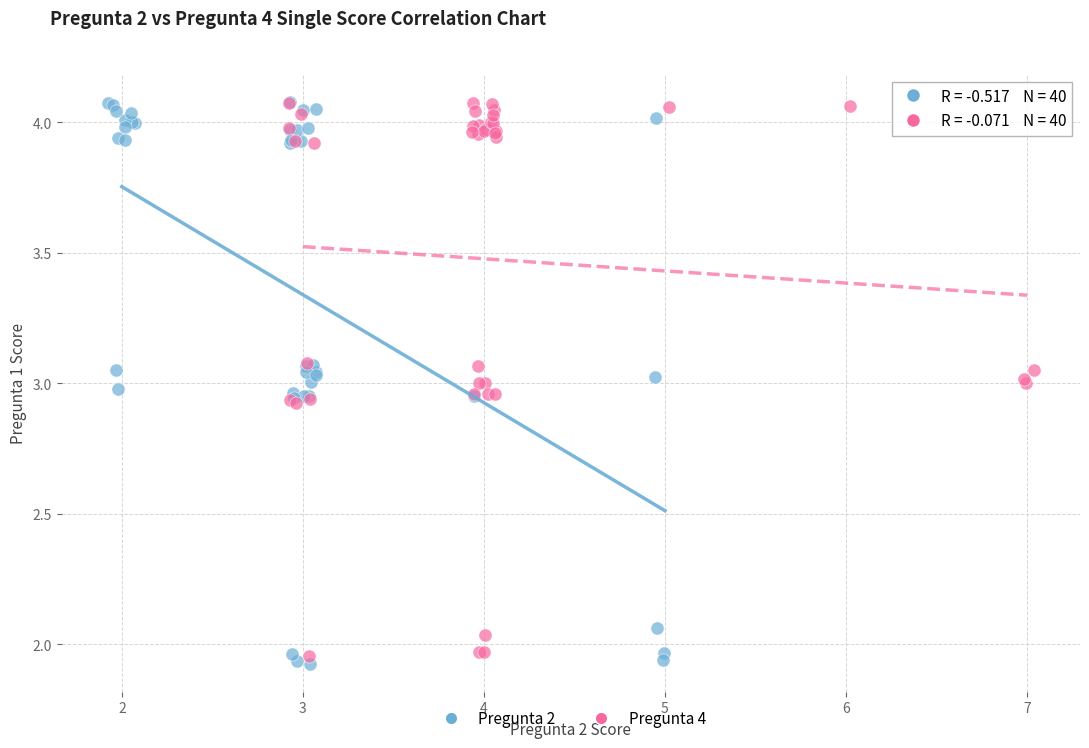

What are all the series names shown in the legend?

Pregunta 2, Pregunta 4